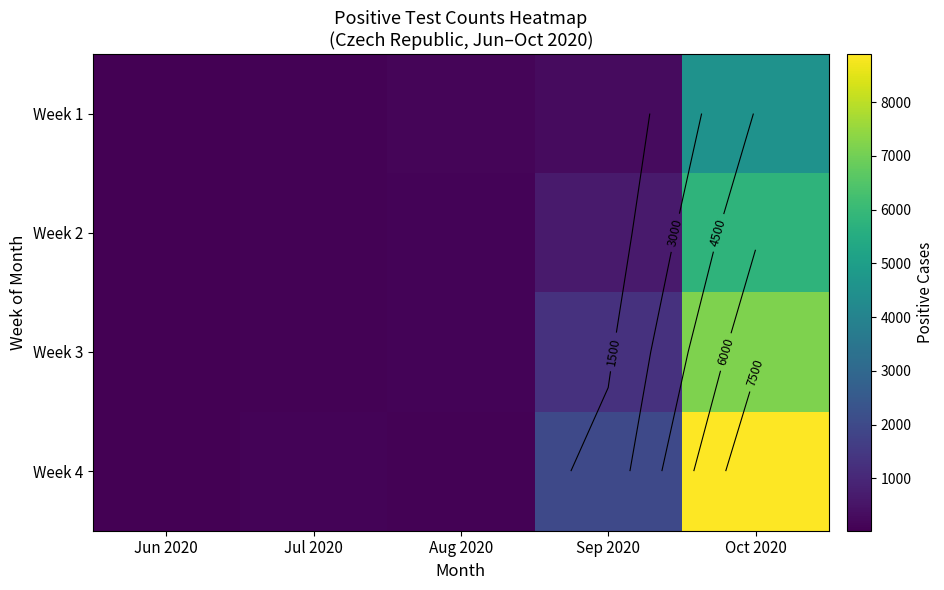

List the labels in order of Week 1 value, largest first.

Oct 2020, Sep 2020, Aug 2020, Jul 2020, Jun 2020